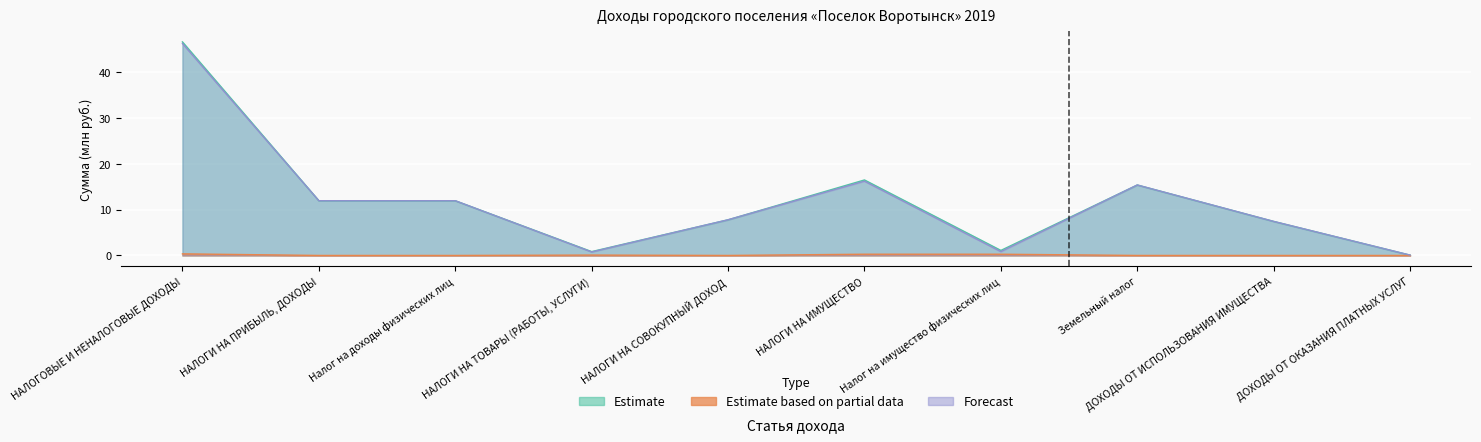

In Поправки (Estimate based on partial data), how many points are higher than both neighbors (excluding endpoints)?

1